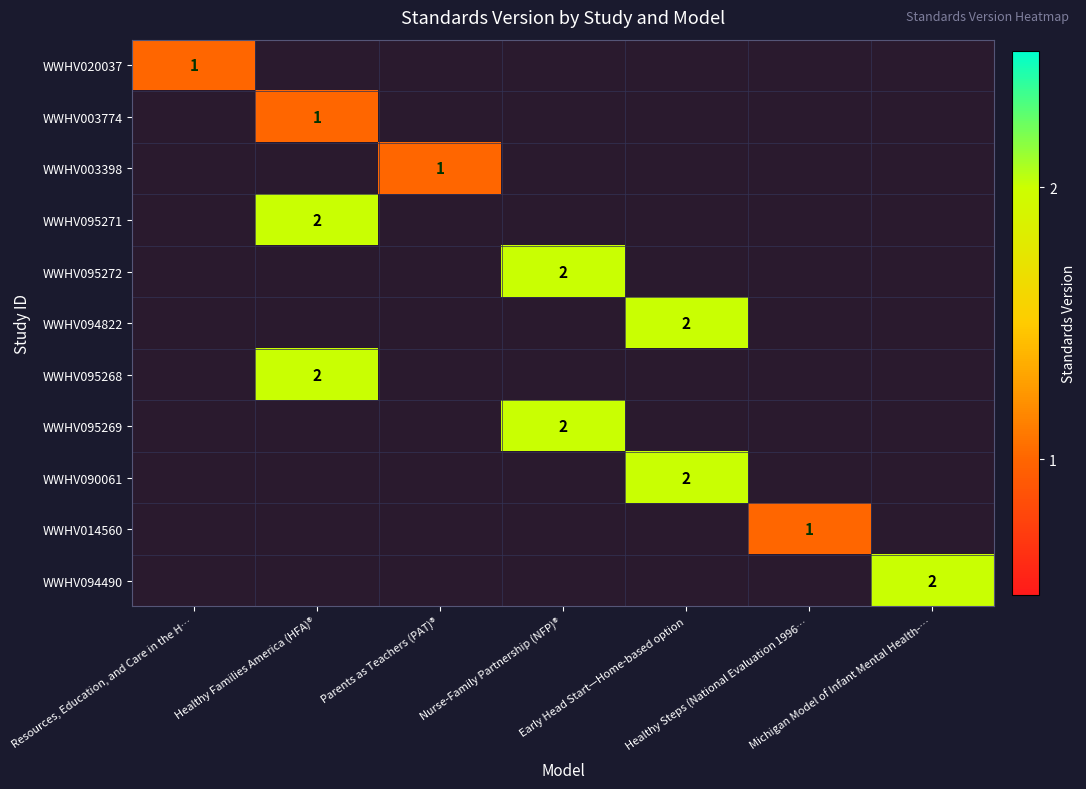

Rank the series by their maximum value, from lowest to highest.

WWHV020037, WWHV003774, WWHV003398, WWHV014560, WWHV095271, WWHV095272, WWHV094822, WWHV095268, WWHV095269, WWHV090061, WWHV094490